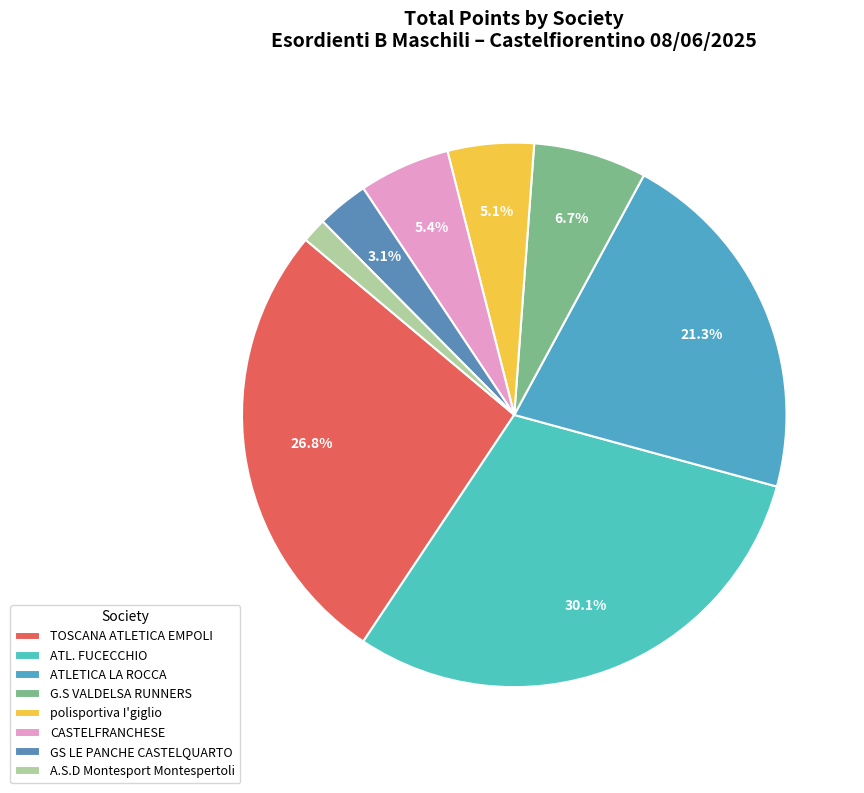

How many slices are in this pie chart?

8